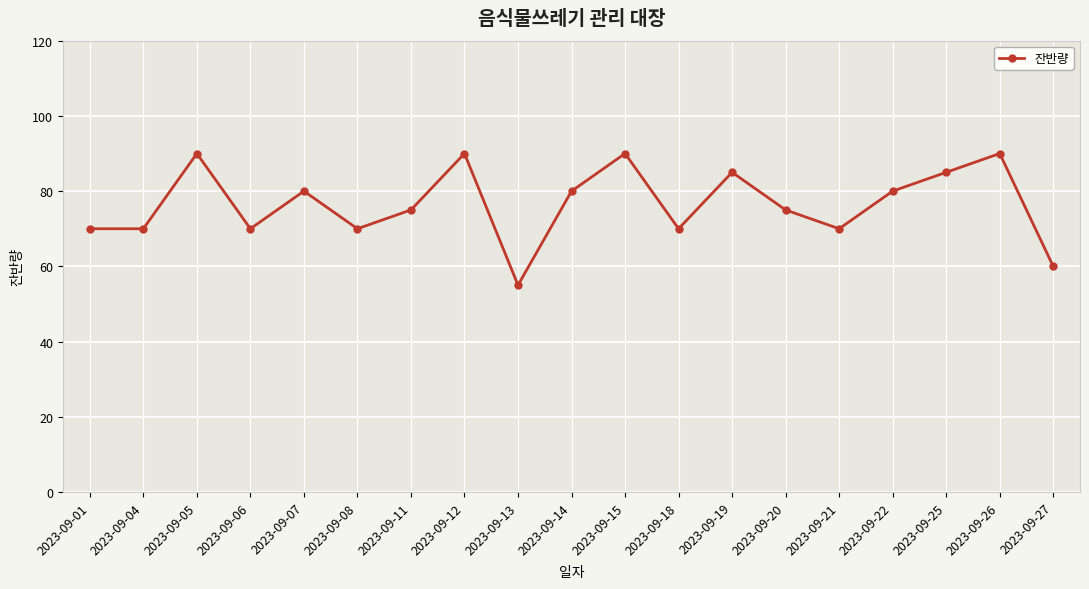

What is the difference between the maximum and second lowest values?

30